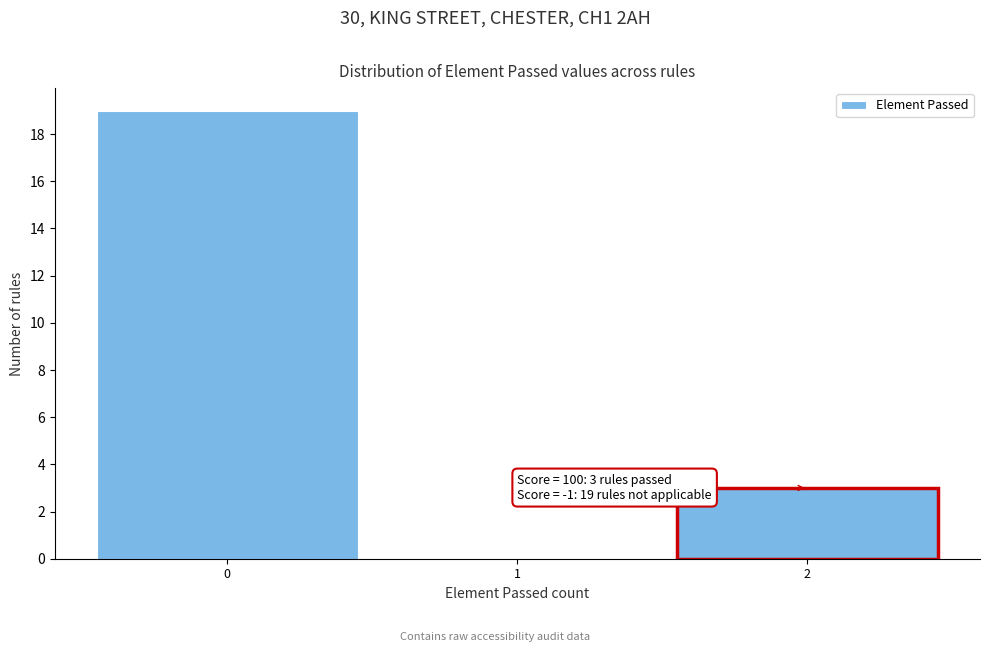

Which range on the x-axis has the tallest bar?

-0.5 to 0.5